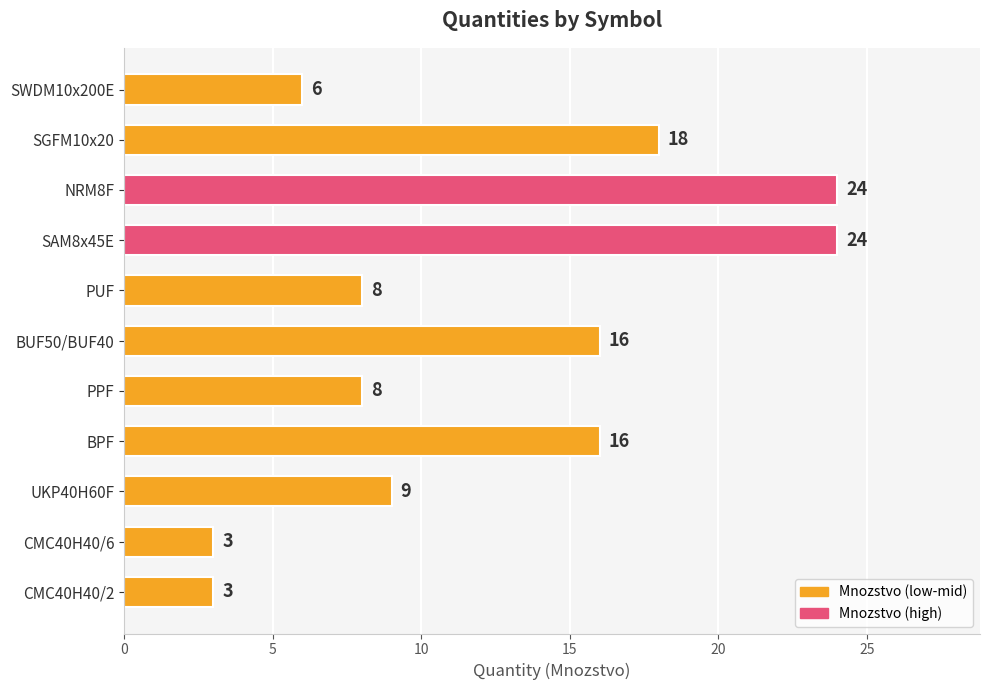

The chart shows a value of 17 at SAM8x45E. True or false?

False